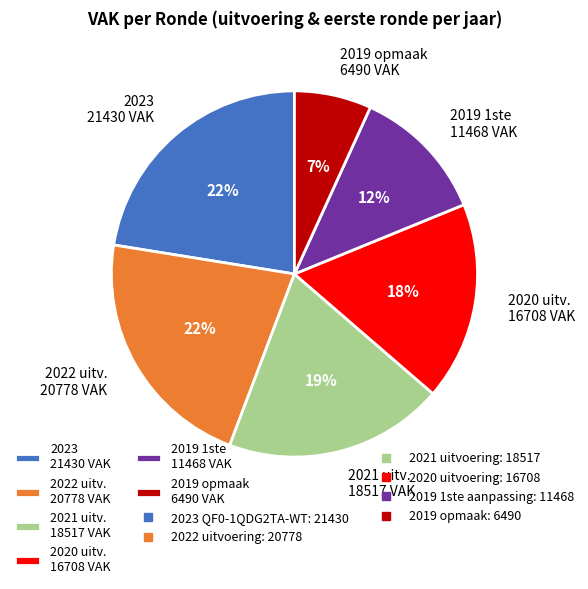

To the nearest percent, what portion does 2019 1ste 11468 VAK represent?

12%